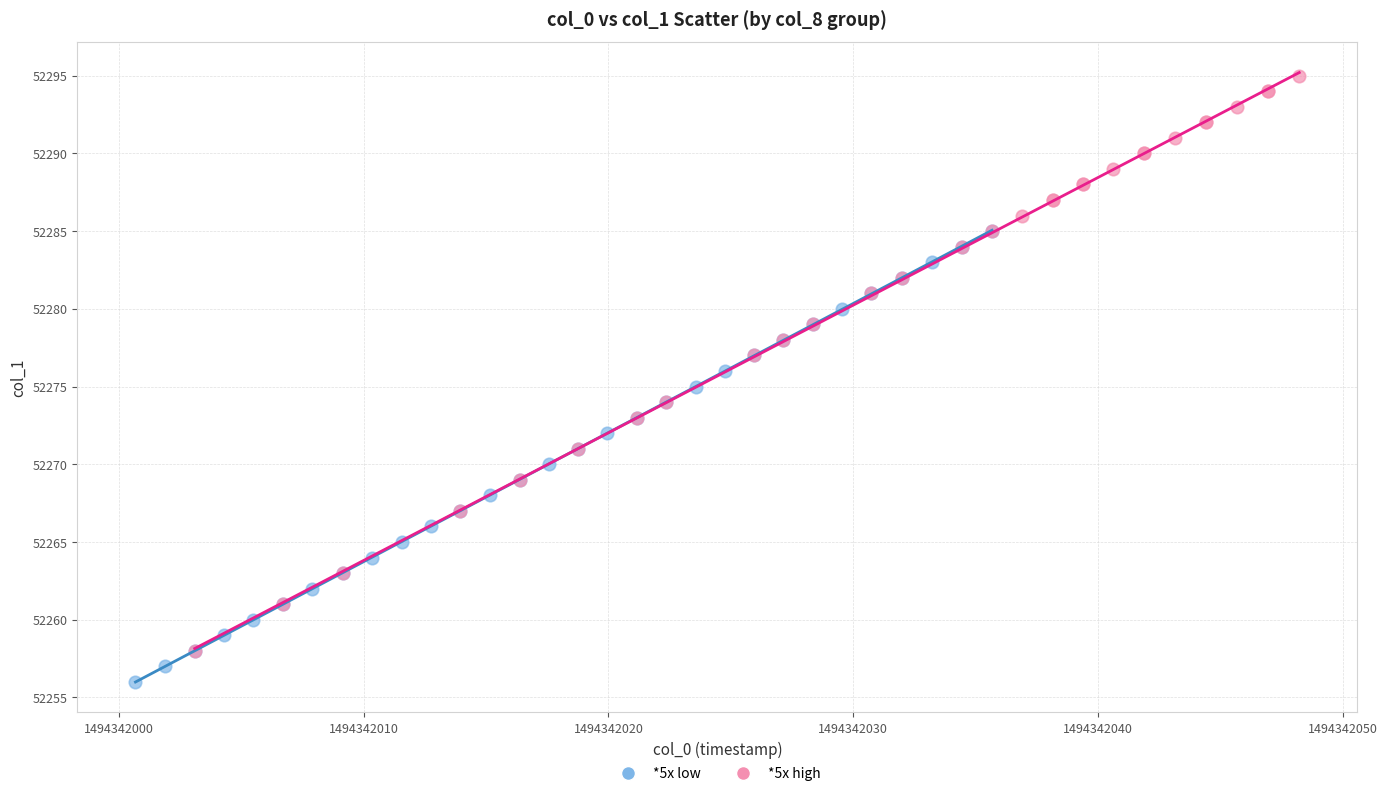

What are all the series names shown in the legend?

*5x low, *5x high